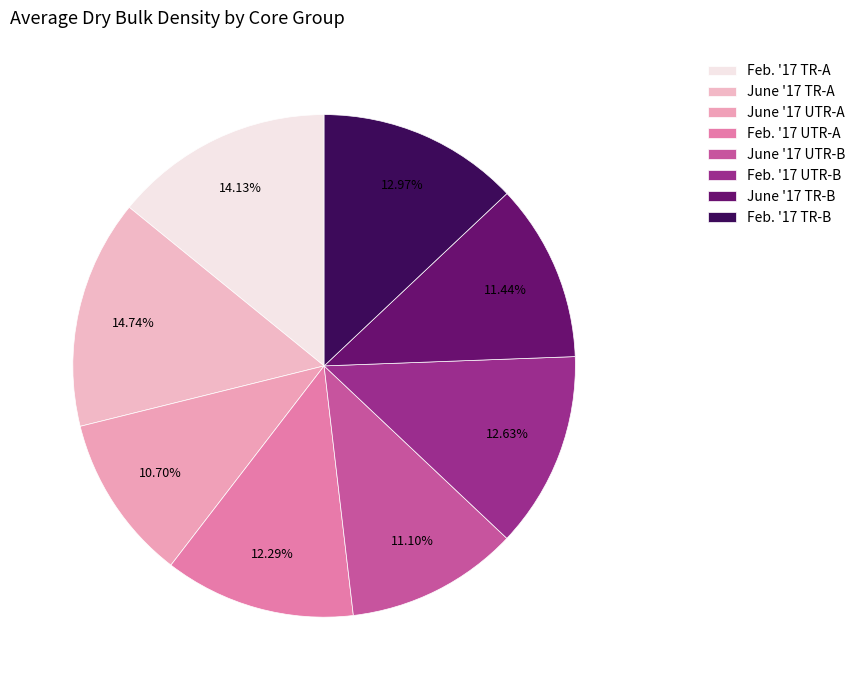

Count the number of slices in the pie.

8